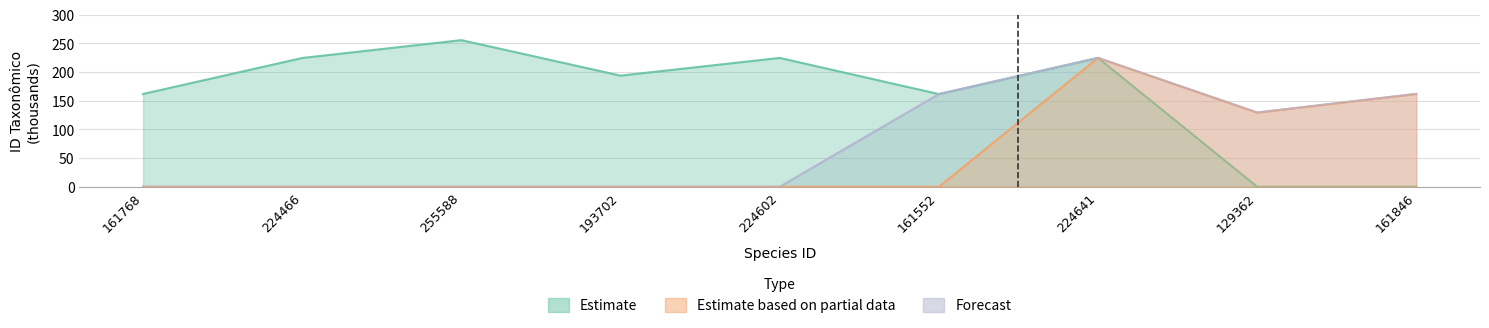

True or false: Estimate based on partial data has a value of 0.0 at 161768.

True